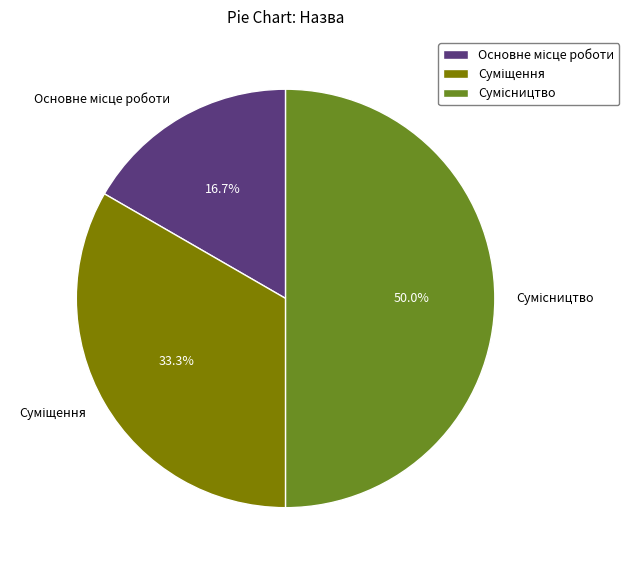

How many segments does this pie chart have?

3